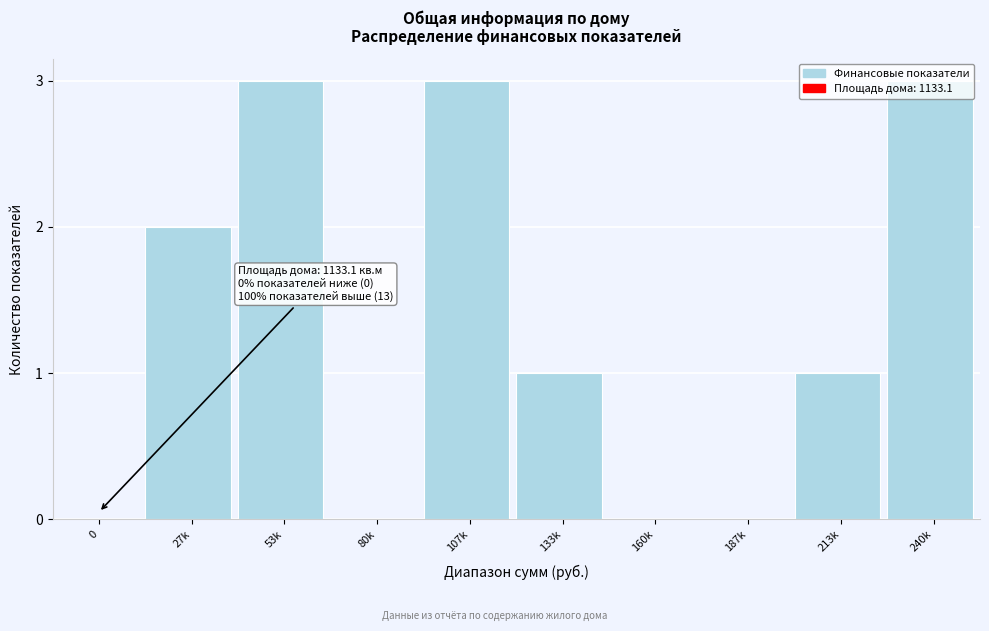

What is the sum of the values at 240k and 187k?

3